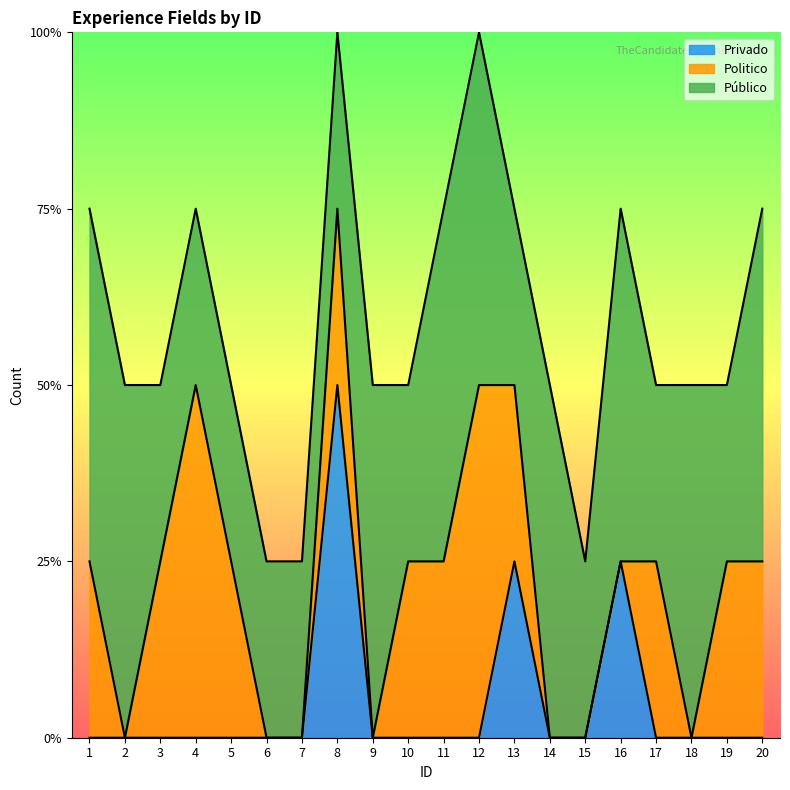

Is it true that Público equals 1 at 17?

True